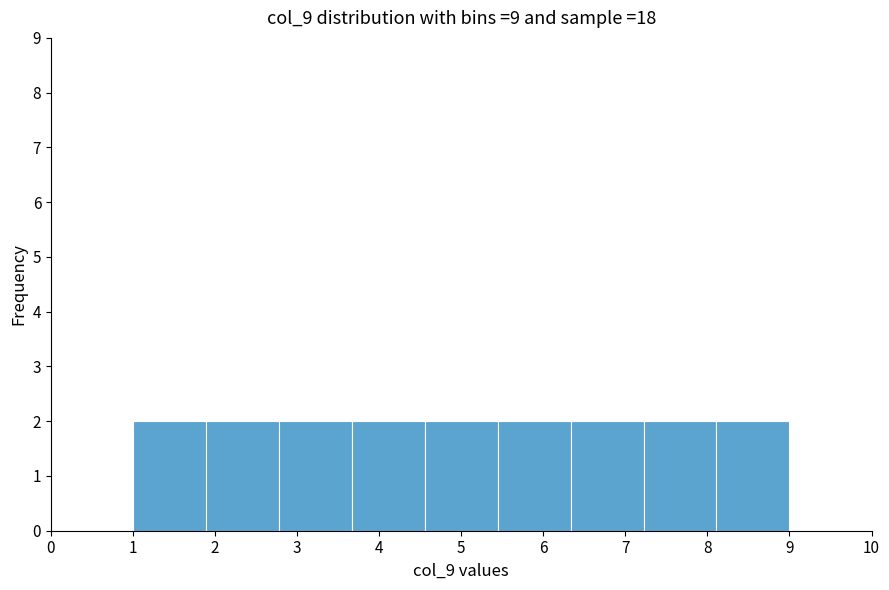

Reading left to right, transcribe this chart: for each bar, give the range it covers on the x-axis and its height. Neither the bar edges nor the heights are printed on the chart, so give them approximately, as read against the axes.

1.0 to 1.9: 2
1.9 to 2.8: 2
2.8 to 3.7: 2
3.7 to 4.6: 2
4.6 to 5.4: 2
5.4 to 6.3: 2
6.3 to 7.2: 2
7.2 to 8.1: 2
8.1 to 9.0: 2